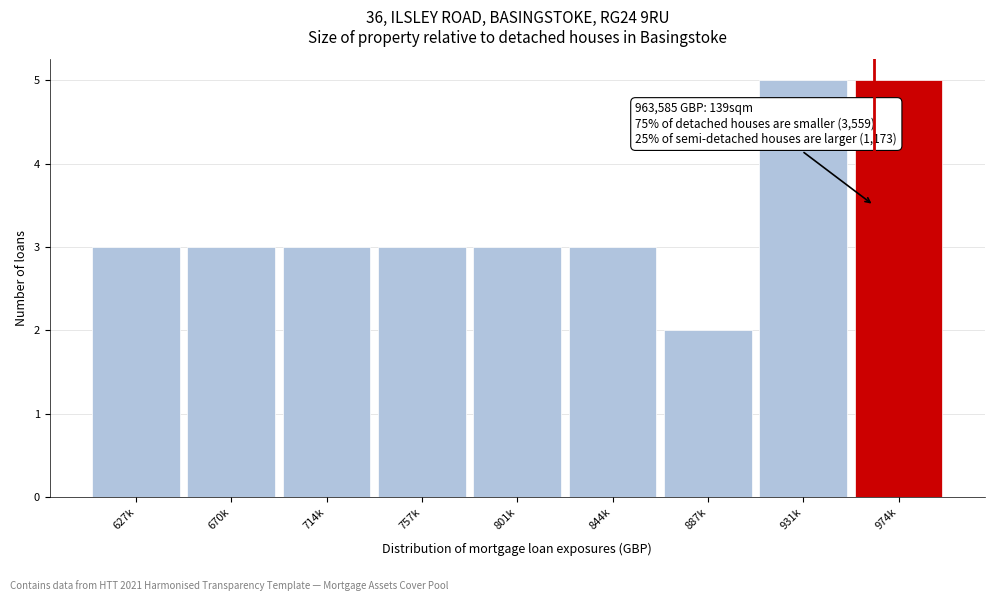

Reading left to right, transcribe all the data shown in this chart.

3	3	3	3	3	3	2	5	5